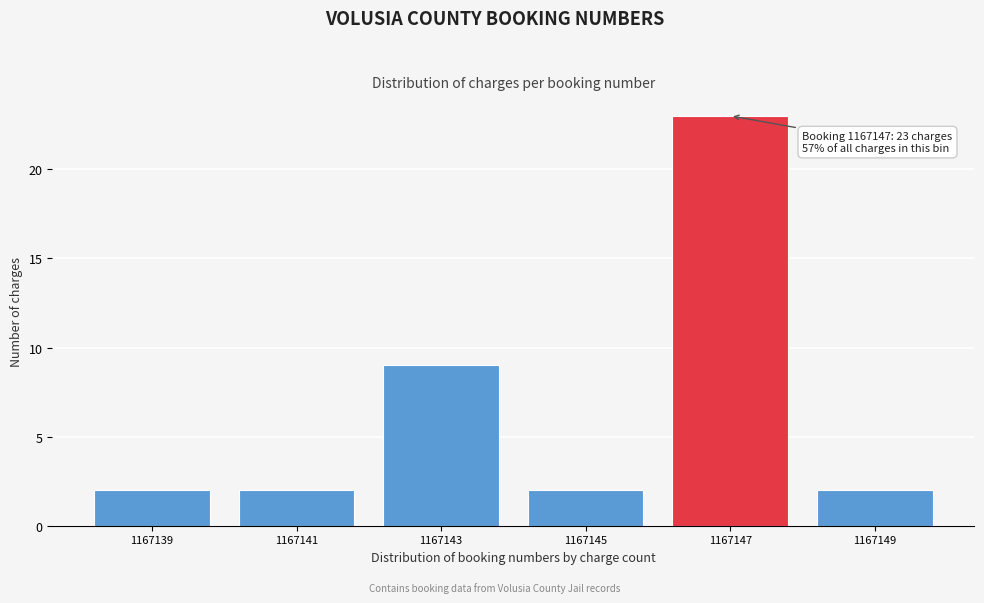

Reading left to right, what are all the values shown in this chart?

1167139=2	1167141=2	1167143=9	1167145=2	1167147=23	1167149=2